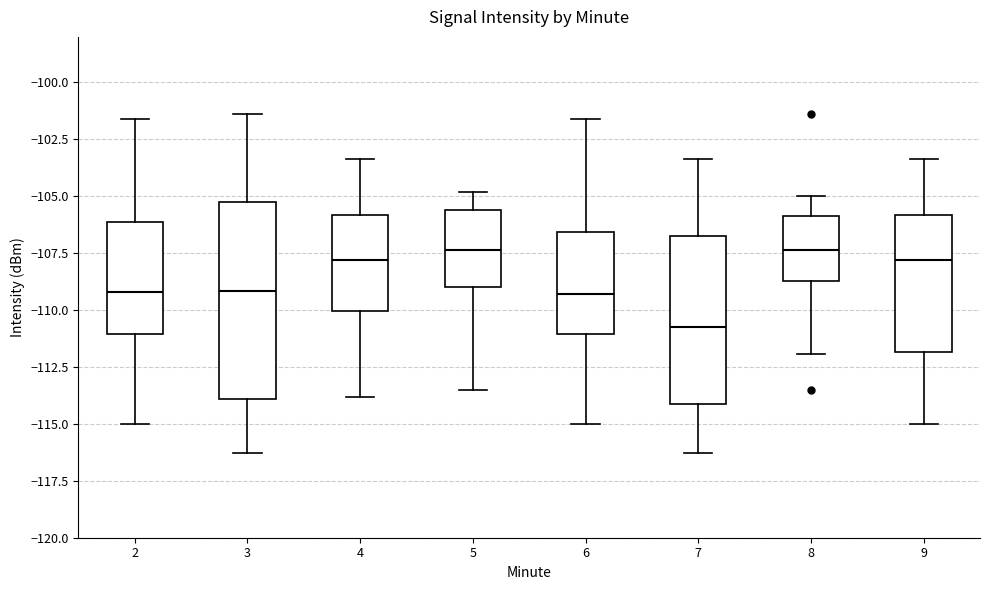

Which box is the tallest, from its lower edge to its upper edge?

3